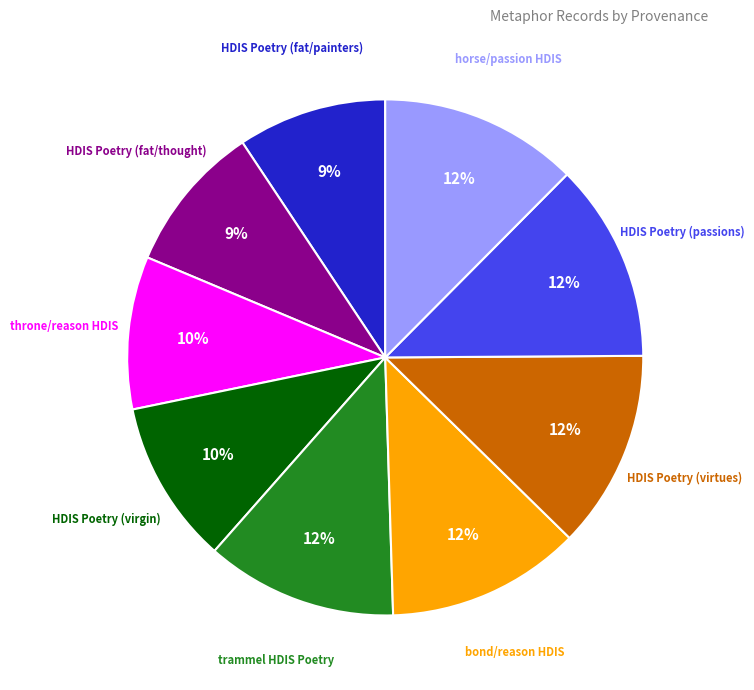

To the nearest percent, what is the difference between the largest and smallest slice percentages?

3%